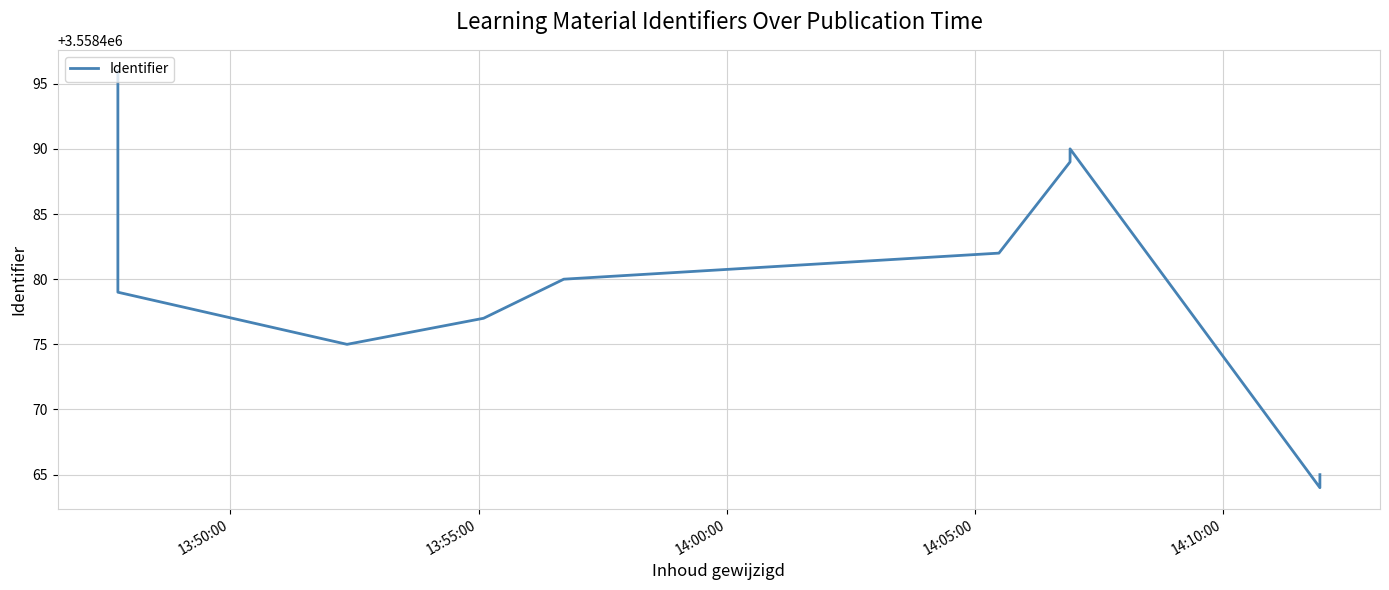

What is the minimum value shown in the chart?

3558464